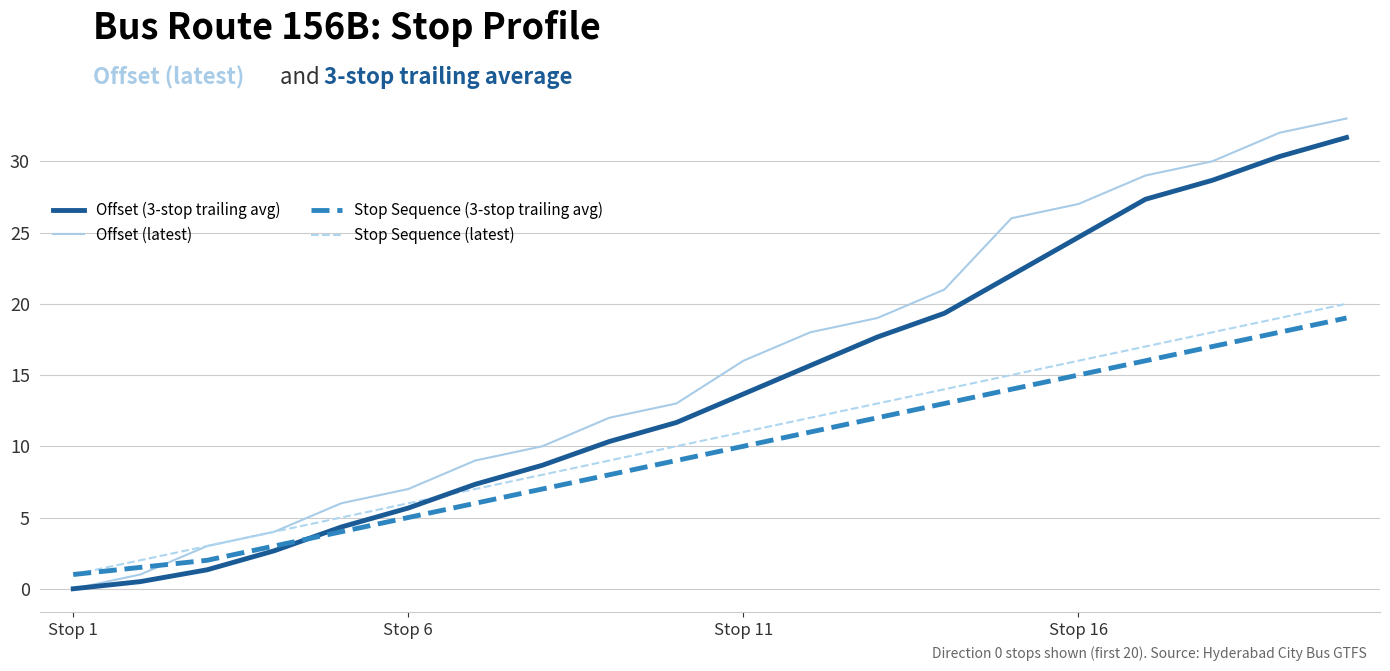

What are all the series names shown in the legend?

Offset (3-stop trailing avg), Offset (latest), Stop Sequence (3-stop trailing avg), Stop Sequence (latest)